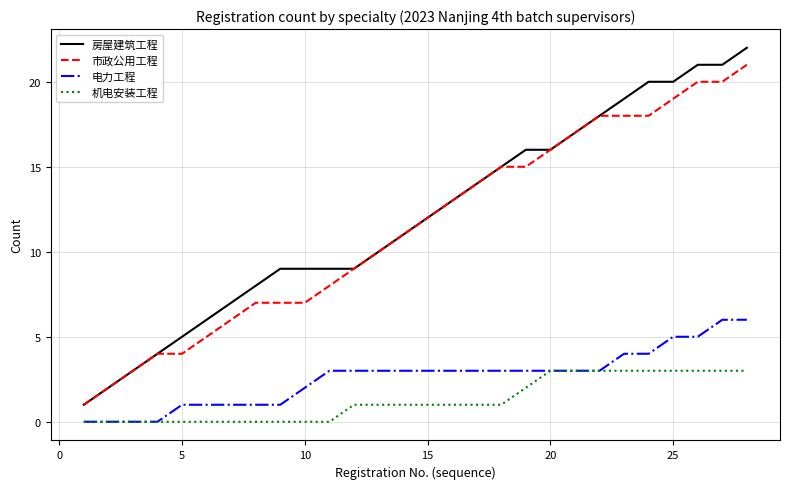

Which series has the largest total across all categories?

房屋建筑工程